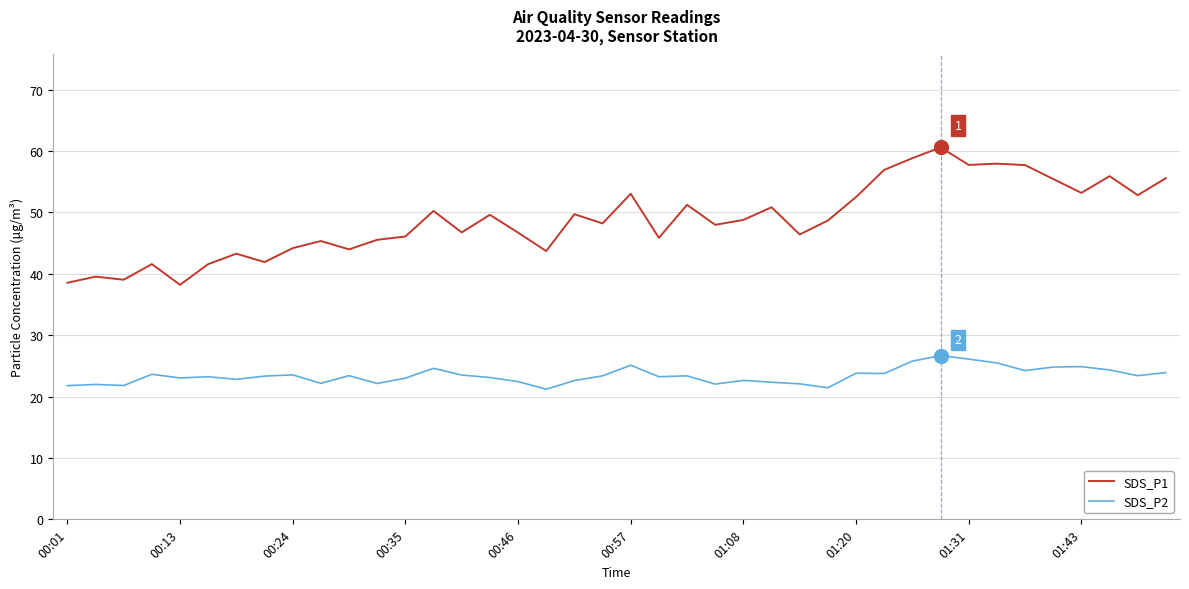

Which series has the largest range (max minus min)?

SDS_P1